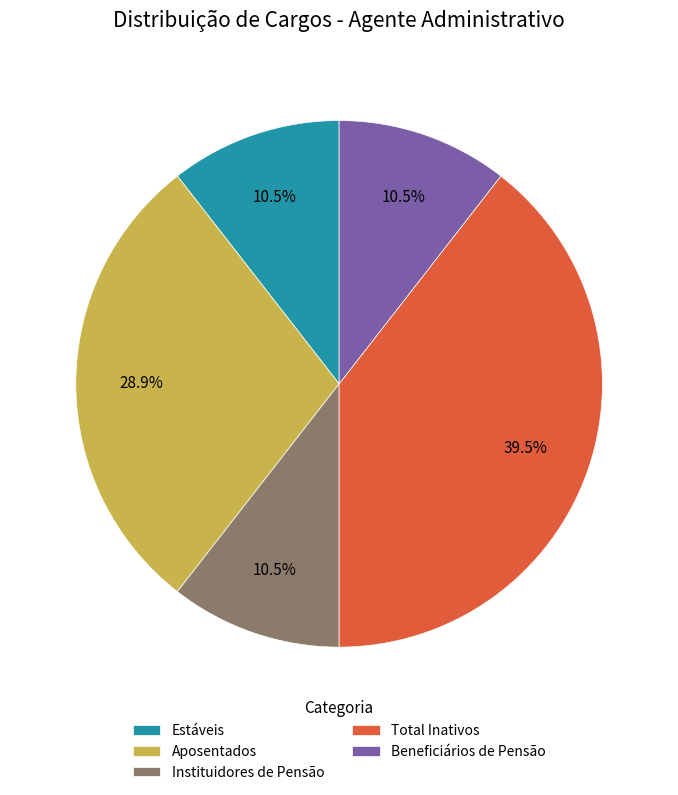

What percentage is NOT represented by Estáveis?

89.5%